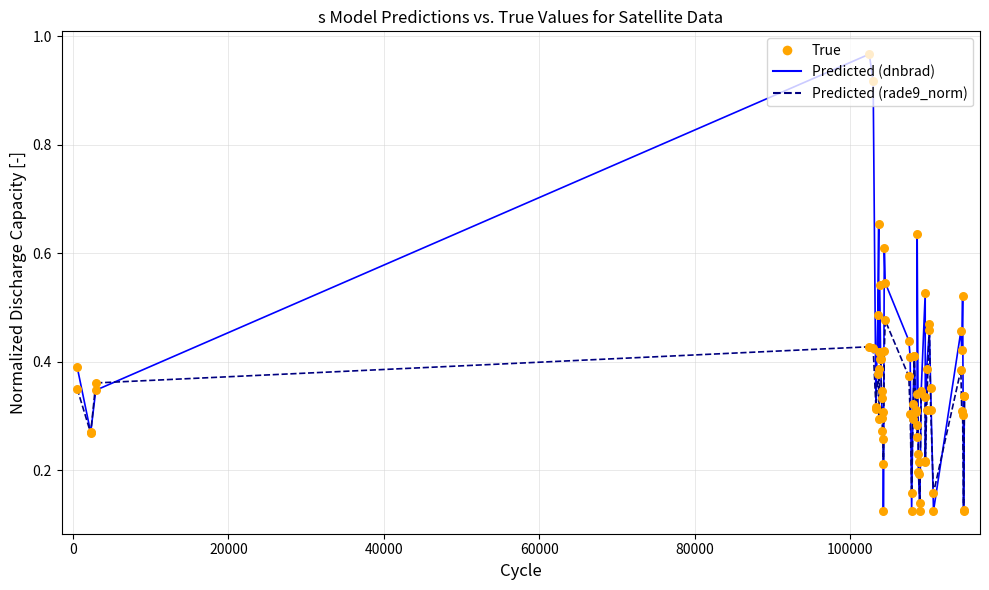

How many lines are shown in the chart?

2